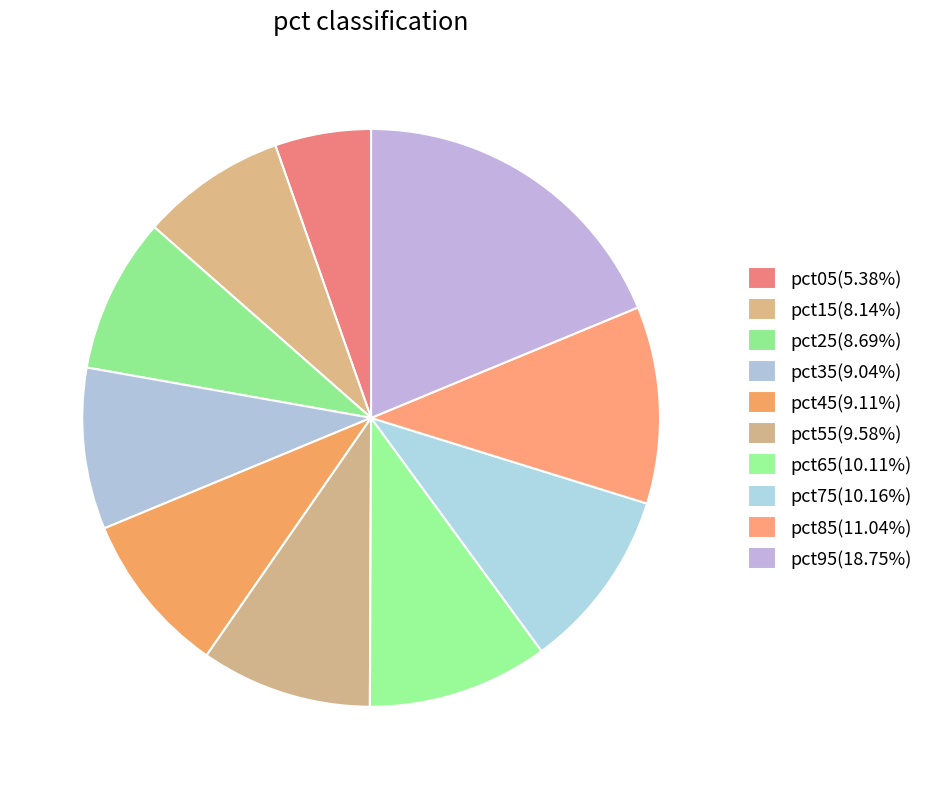

To the nearest percent, what is the difference between the pct95 and pct15 slice percentages?

11%